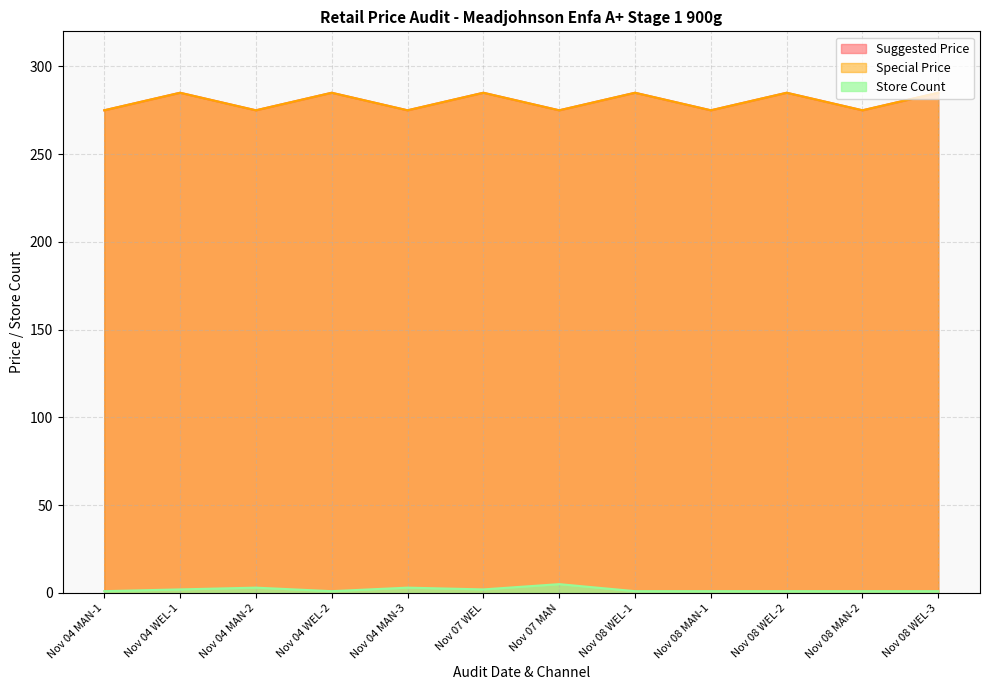

True or false: Special Price has more than 2 points higher than both neighbors.

True